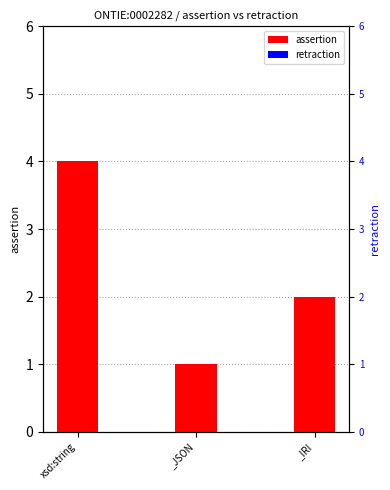

Reading left to right, transcribe all the data shown in this chart.

assertion: 4	1	2
retraction: 0	0	0